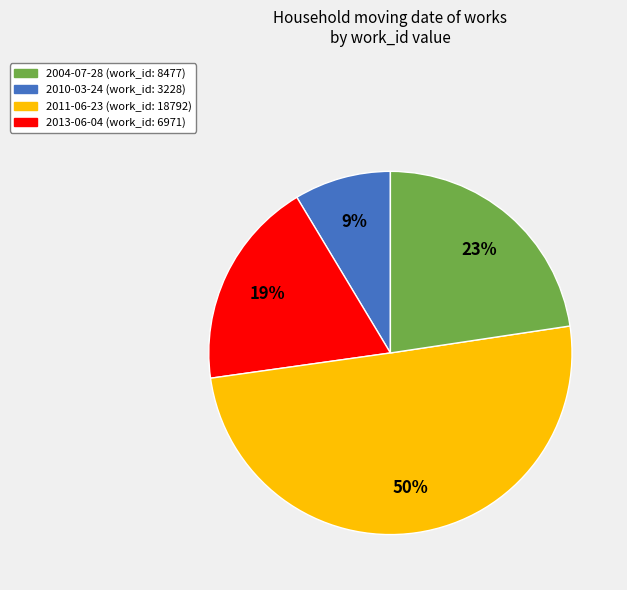

To the nearest percent, what is the average slice percentage?

25%